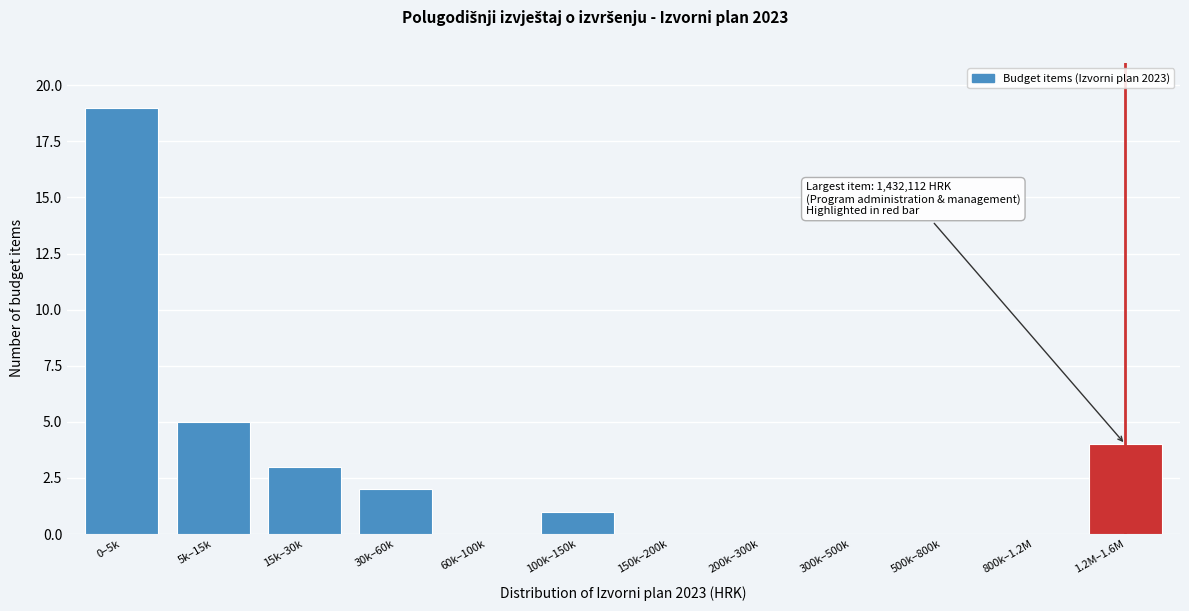

Reading left to right, extract all data points from this chart.

0–5k=19	5k–15k=5	15k–30k=3	30k–60k=2	60k–100k=0	100k–150k=1	150k–200k=0	200k–300k=0	300k–500k=0	500k–800k=0	800k–1.2M=0	1.2M–1.6M=4